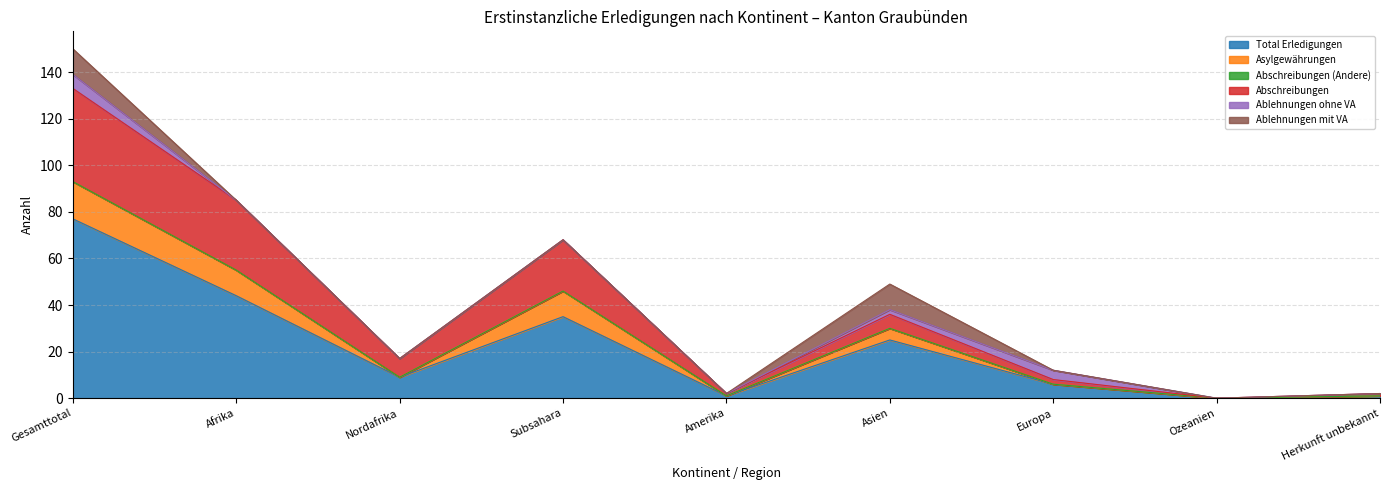

True or false: Total Erledigungen has more than 1 interior local peaks.

True